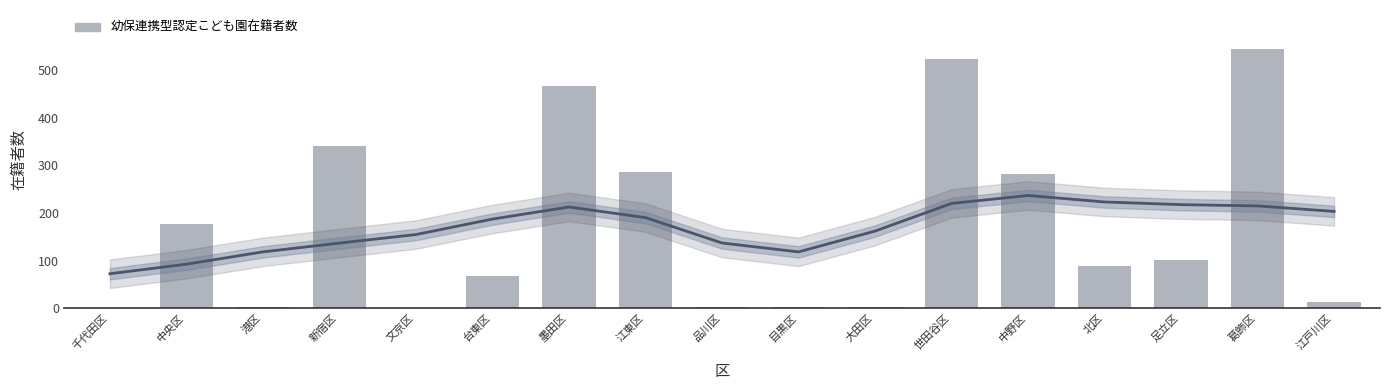

Which category has the lowest value across all series?

文京区